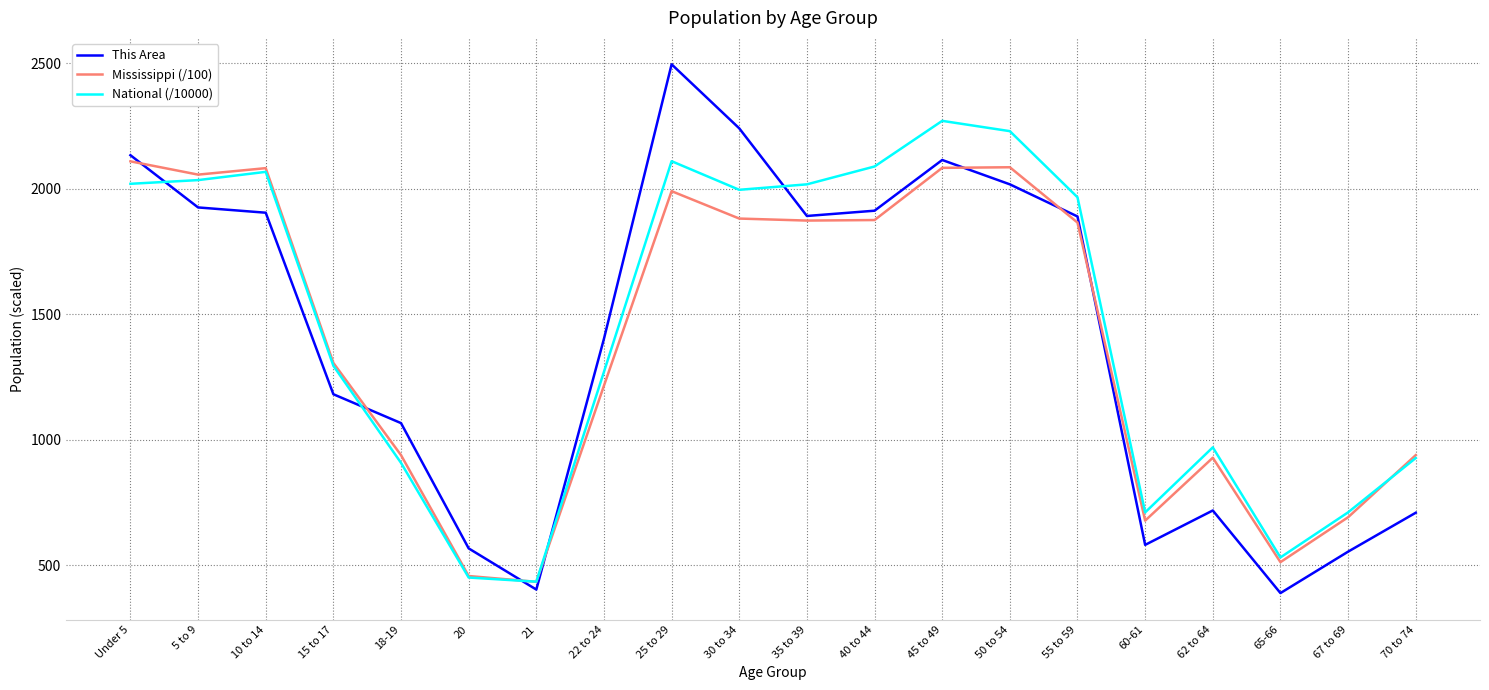

The value of National (/10000) at 45 to 49 is 1117.6. True or false?

False